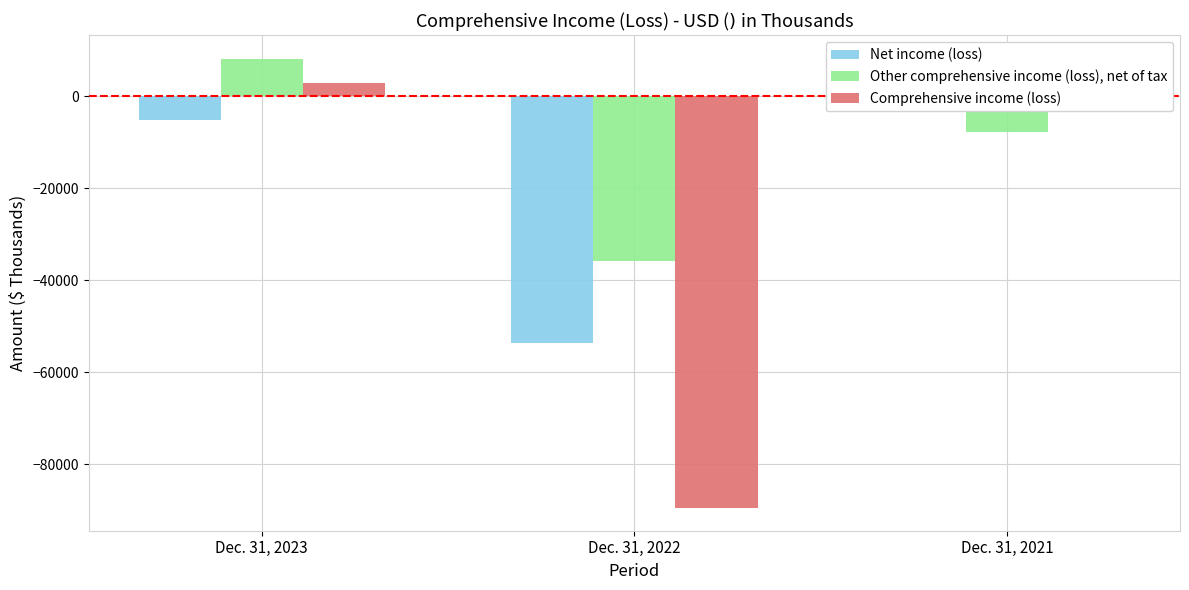

The value of Comprehensive income (loss) at Dec. 31, 2021 is 212. True or false?

False